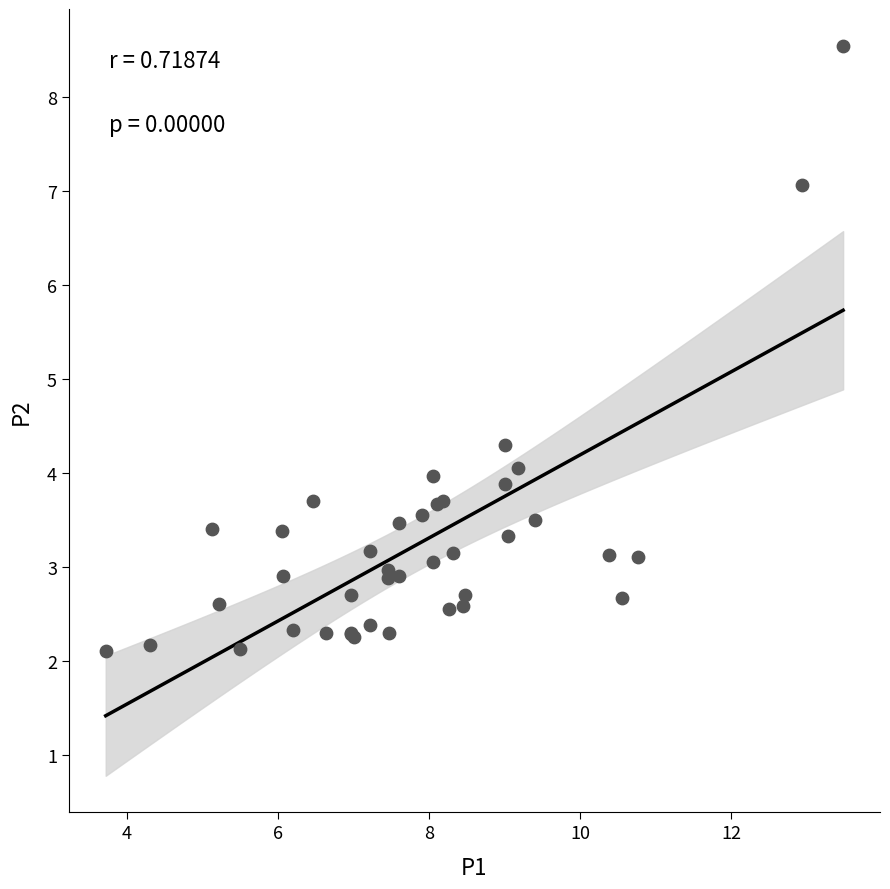

What Y value in the scatter plot is closest to 5?

4.3